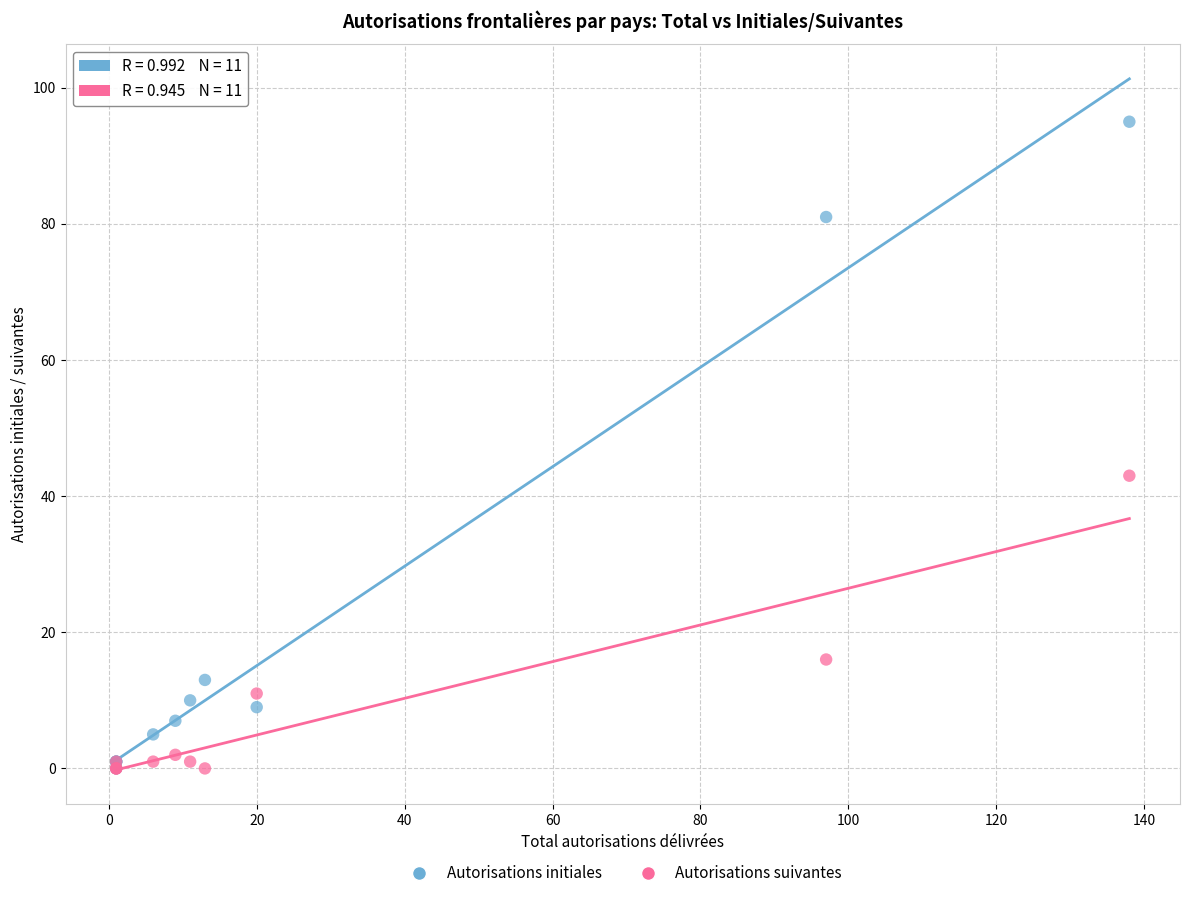

Across all series, what Y value is closest to 47?

43